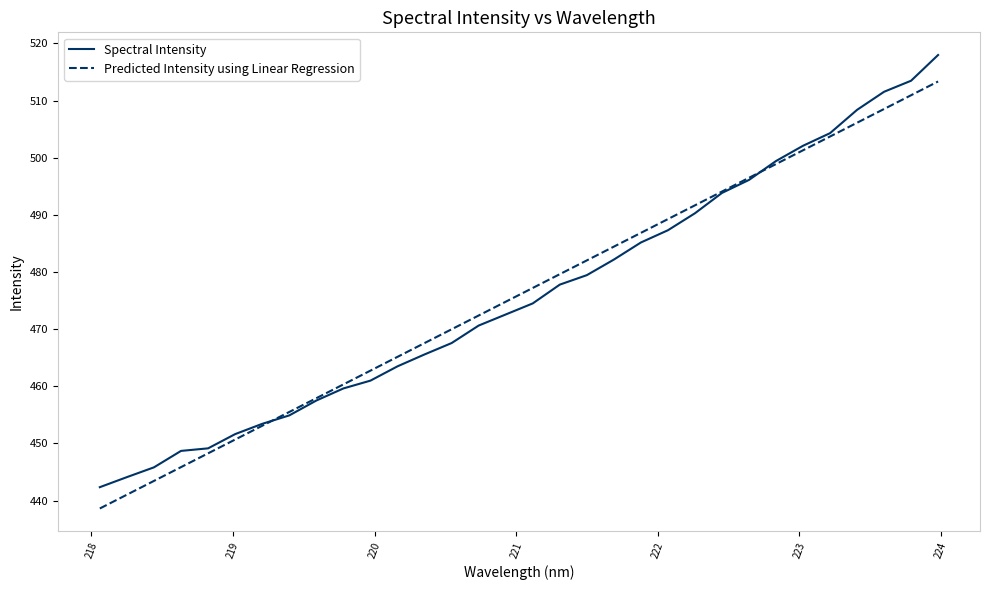

List the series in order of their peak value, highest first.

Spectral Intensity, Predicted Intensity using Linear Regression